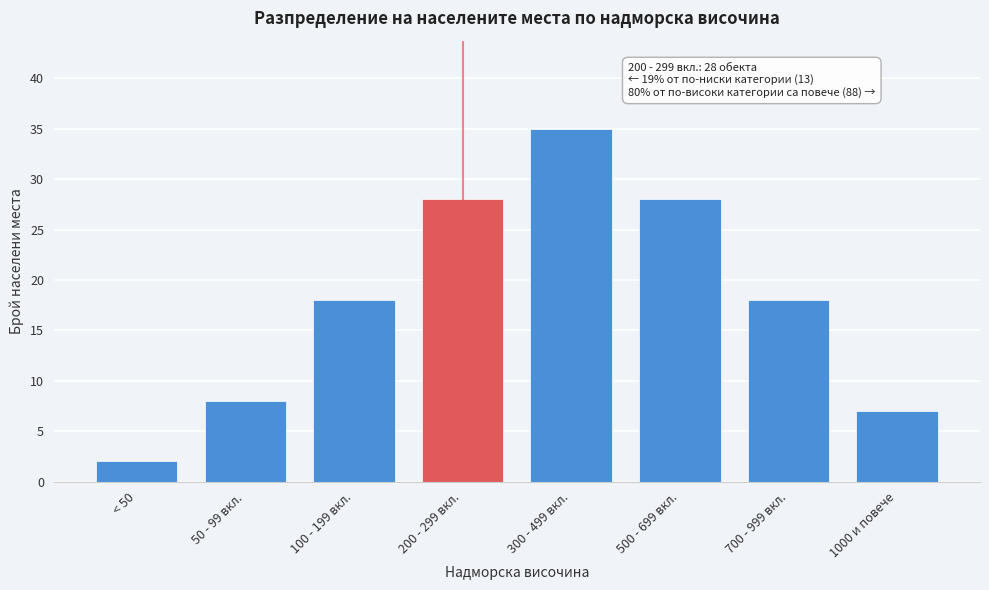

Reading left to right, what are all the values shown in this chart?

2	8	18	28	35	28	18	7